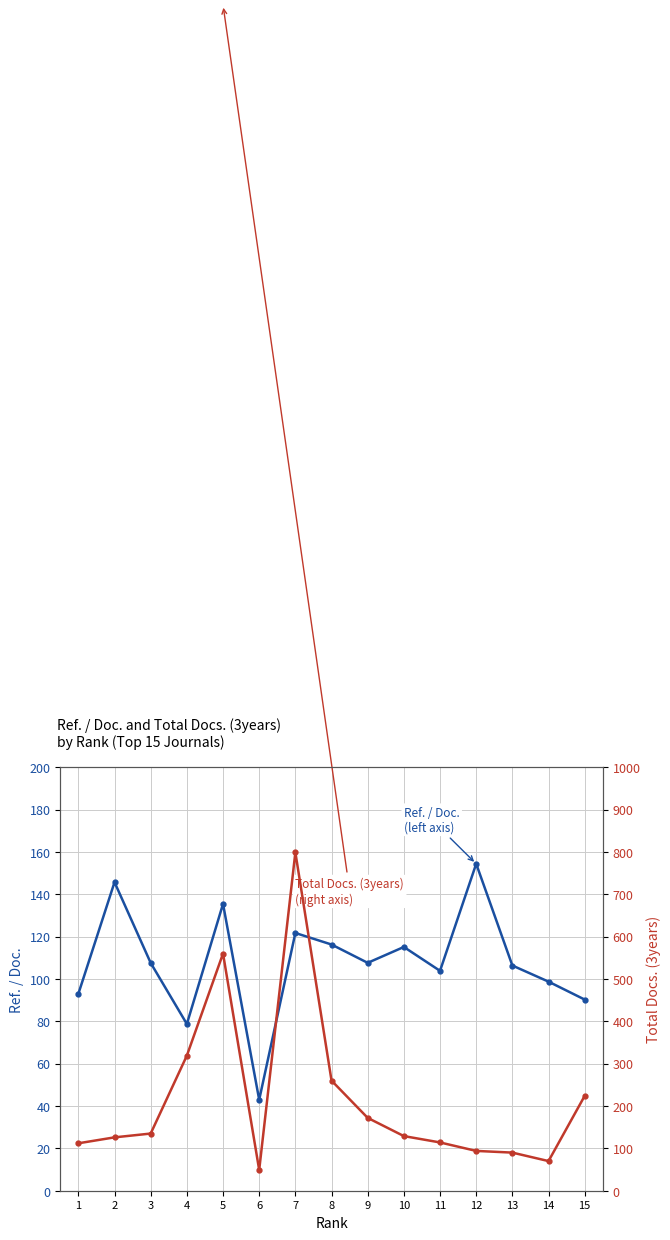

Is the value of Total Docs. (3years) (right axis) at 8 greater than the value of Ref. / Doc. (left axis) at 13?

Yes